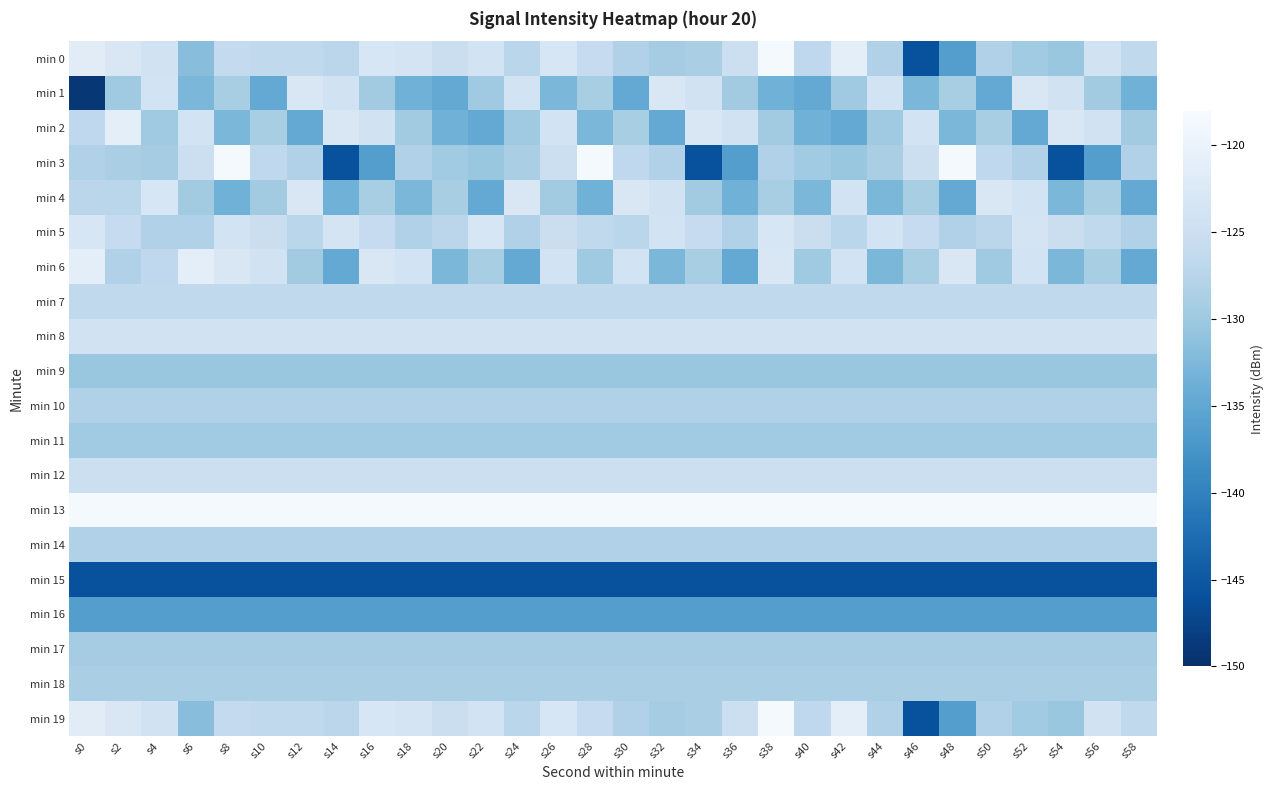

Reading left to right, list all the values displayed in this chart.

min 0: s0=-121.5	s2=-122.8	s4=-124.0	s6=-131.6	s8=-126.1	s10=-126.4	s12=-126.4	s14=-127.0	s16=-123.1	s18=-123.7	s20=-125.0	s22=-123.9	s24=-127.2	s26=-123.1	s28=-125.9	s30=-128.1	s32=-129.3	s34=-128.8	s36=-124.9	s38=-118.5	s40=-126.5	s42=-121.1	s44=-128.2	s46=-145.9	s48=-136.1	s50=-128.2	s52=-129.6	s54=-130.3	s56=-124.1	s58=-126.4
min 1: s0=-149.1	s2=-129.8	s4=-124.0	s6=-132.7	s8=-128.9	s10=-134.7	s12=-122.9	s14=-124.1	s16=-129.5	s18=-133.6	s20=-134.7	s22=-129.8	s24=-124.0	s26=-132.7	s28=-128.9	s30=-134.7	s32=-122.9	s34=-124.1	s36=-129.5	s38=-133.6	s40=-134.7	s42=-129.8	s44=-124.0	s46=-132.7	s48=-128.9	s50=-134.7	s52=-122.9	s54=-124.1	s56=-129.5	s58=-133.6
min 2: s0=-126.5	s2=-121.1	s4=-129.8	s6=-124.0	s8=-132.7	s10=-128.9	s12=-134.7	s14=-122.9	s16=-124.1	s18=-129.5	s20=-133.6	s22=-134.7	s24=-129.8	s26=-124.0	s28=-132.7	s30=-128.9	s32=-134.7	s34=-122.9	s36=-124.1	s38=-129.5	s40=-133.6	s42=-134.7	s44=-129.8	s46=-124.0	s48=-132.7	s50=-128.9	s52=-134.7	s54=-122.9	s56=-124.1	s58=-129.5
min 3: s0=-128.1	s2=-128.8	s4=-129.3	s6=-124.9	s8=-118.5	s10=-126.5	s12=-128.2	s14=-145.9	s16=-136.1	s18=-128.2	s20=-129.6	s22=-130.3	s24=-128.8	s26=-124.9	s28=-118.5	s30=-126.5	s32=-128.2	s34=-145.9	s36=-136.1	s38=-128.2	s40=-129.6	s42=-130.3	s44=-128.8	s46=-124.9	s48=-118.5	s50=-126.5	s52=-128.2	s54=-145.9	s56=-136.1	s58=-128.2
min 4: s0=-127.0	s2=-127.2	s4=-123.1	s6=-129.5	s8=-133.6	s10=-129.5	s12=-122.9	s14=-133.6	s16=-128.9	s18=-132.7	s20=-128.9	s22=-134.7	s24=-122.9	s26=-129.5	s28=-133.6	s30=-122.9	s32=-124.1	s34=-129.5	s36=-133.6	s38=-128.9	s40=-132.7	s42=-124.0	s44=-132.7	s46=-128.9	s48=-134.7	s50=-122.9	s52=-124.0	s54=-132.7	s56=-128.9	s58=-134.7
min 5: s0=-123.1	s2=-125.9	s4=-128.1	s6=-128.2	s8=-123.9	s10=-125.0	s12=-127.2	s14=-123.7	s16=-125.9	s18=-128.1	s20=-127.0	s22=-123.1	s24=-128.1	s26=-125.0	s28=-126.4	s30=-127.2	s32=-123.9	s34=-125.9	s36=-128.2	s38=-123.1	s40=-125.0	s42=-127.2	s44=-123.9	s46=-125.9	s48=-128.1	s50=-127.0	s52=-123.7	s54=-125.0	s56=-126.4	s58=-128.2
min 6: s0=-121.1	s2=-128.2	s4=-126.5	s6=-121.1	s8=-122.9	s10=-124.1	s12=-129.5	s14=-134.7	s16=-122.9	s18=-124.0	s20=-132.7	s22=-128.9	s24=-134.7	s26=-124.0	s28=-129.8	s30=-124.0	s32=-132.7	s34=-128.9	s36=-134.7	s38=-122.9	s40=-129.8	s42=-124.0	s44=-132.7	s46=-128.9	s48=-122.9	s50=-129.8	s52=-124.0	s54=-132.7	s56=-128.9	s58=-134.7
min 7: s0=-126.4	s2=-126.4	s4=-126.4	s6=-126.4	s8=-126.4	s10=-126.4	s12=-126.4	s14=-126.4	s16=-126.4	s18=-126.4	s20=-126.4	s22=-126.4	s24=-126.4	s26=-126.4	s28=-126.4	s30=-126.4	s32=-126.4	s34=-126.4	s36=-126.4	s38=-126.4	s40=-126.4	s42=-126.4	s44=-126.4	s46=-126.4	s48=-126.4	s50=-126.4	s52=-126.4	s54=-126.4	s56=-126.4	s58=-126.4
min 8: s0=-124.1	s2=-124.1	s4=-124.1	s6=-124.1	s8=-124.1	s10=-124.1	s12=-124.1	s14=-124.1	s16=-124.1	s18=-124.1	s20=-124.1	s22=-124.1	s24=-124.1	s26=-124.1	s28=-124.1	s30=-124.1	s32=-124.1	s34=-124.1	s36=-124.1	s38=-124.1	s40=-124.1	s42=-124.1	s44=-124.1	s46=-124.1	s48=-124.1	s50=-124.1	s52=-124.1	s54=-124.1	s56=-124.1	s58=-124.1
min 9: s0=-130.3	s2=-130.3	s4=-130.3	s6=-130.3	s8=-130.3	s10=-130.3	s12=-130.3	s14=-130.3	s16=-130.3	s18=-130.3	s20=-130.3	s22=-130.3	s24=-130.3	s26=-130.3	s28=-130.3	s30=-130.3	s32=-130.3	s34=-130.3	s36=-130.3	s38=-130.3	s40=-130.3	s42=-130.3	s44=-130.3	s46=-130.3	s48=-130.3	s50=-130.3	s52=-130.3	s54=-130.3	s56=-130.3	s58=-130.3
min 10: s0=-128.2	s2=-128.2	s4=-128.2	s6=-128.2	s8=-128.2	s10=-128.2	s12=-128.2	s14=-128.2	s16=-128.2	s18=-128.2	s20=-128.2	s22=-128.2	s24=-128.2	s26=-128.2	s28=-128.2	s30=-128.2	s32=-128.2	s34=-128.2	s36=-128.2	s38=-128.2	s40=-128.2	s42=-128.2	s44=-128.2	s46=-128.2	s48=-128.2	s50=-128.2	s52=-128.2	s54=-128.2	s56=-128.2	s58=-128.2
min 11: s0=-129.6	s2=-129.6	s4=-129.6	s6=-129.6	s8=-129.6	s10=-129.6	s12=-129.6	s14=-129.6	s16=-129.6	s18=-129.6	s20=-129.6	s22=-129.6	s24=-129.6	s26=-129.6	s28=-129.6	s30=-129.6	s32=-129.6	s34=-129.6	s36=-129.6	s38=-129.6	s40=-129.6	s42=-129.6	s44=-129.6	s46=-129.6	s48=-129.6	s50=-129.6	s52=-129.6	s54=-129.6	s56=-129.6	s58=-129.6
min 12: s0=-124.9	s2=-124.9	s4=-124.9	s6=-124.9	s8=-124.9	s10=-124.9	s12=-124.9	s14=-124.9	s16=-124.9	s18=-124.9	s20=-124.9	s22=-124.9	s24=-124.9	s26=-124.9	s28=-124.9	s30=-124.9	s32=-124.9	s34=-124.9	s36=-124.9	s38=-124.9	s40=-124.9	s42=-124.9	s44=-124.9	s46=-124.9	s48=-124.9	s50=-124.9	s52=-124.9	s54=-124.9	s56=-124.9	s58=-124.9
min 13: s0=-118.5	s2=-118.5	s4=-118.5	s6=-118.5	s8=-118.5	s10=-118.5	s12=-118.5	s14=-118.5	s16=-118.5	s18=-118.5	s20=-118.5	s22=-118.5	s24=-118.5	s26=-118.5	s28=-118.5	s30=-118.5	s32=-118.5	s34=-118.5	s36=-118.5	s38=-118.5	s40=-118.5	s42=-118.5	s44=-118.5	s46=-118.5	s48=-118.5	s50=-118.5	s52=-118.5	s54=-118.5	s56=-118.5	s58=-118.5
min 14: s0=-128.2	s2=-128.2	s4=-128.2	s6=-128.2	s8=-128.2	s10=-128.2	s12=-128.2	s14=-128.2	s16=-128.2	s18=-128.2	s20=-128.2	s22=-128.2	s24=-128.2	s26=-128.2	s28=-128.2	s30=-128.2	s32=-128.2	s34=-128.2	s36=-128.2	s38=-128.2	s40=-128.2	s42=-128.2	s44=-128.2	s46=-128.2	s48=-128.2	s50=-128.2	s52=-128.2	s54=-128.2	s56=-128.2	s58=-128.2
min 15: s0=-145.9	s2=-145.9	s4=-145.9	s6=-145.9	s8=-145.9	s10=-145.9	s12=-145.9	s14=-145.9	s16=-145.9	s18=-145.9	s20=-145.9	s22=-145.9	s24=-145.9	s26=-145.9	s28=-145.9	s30=-145.9	s32=-145.9	s34=-145.9	s36=-145.9	s38=-145.9	s40=-145.9	s42=-145.9	s44=-145.9	s46=-145.9	s48=-145.9	s50=-145.9	s52=-145.9	s54=-145.9	s56=-145.9	s58=-145.9
min 16: s0=-136.1	s2=-136.1	s4=-136.1	s6=-136.1	s8=-136.1	s10=-136.1	s12=-136.1	s14=-136.1	s16=-136.1	s18=-136.1	s20=-136.1	s22=-136.1	s24=-136.1	s26=-136.1	s28=-136.1	s30=-136.1	s32=-136.1	s34=-136.1	s36=-136.1	s38=-136.1	s40=-136.1	s42=-136.1	s44=-136.1	s46=-136.1	s48=-136.1	s50=-136.1	s52=-136.1	s54=-136.1	s56=-136.1	s58=-136.1
min 17: s0=-129.3	s2=-129.3	s4=-129.3	s6=-129.3	s8=-129.3	s10=-129.3	s12=-129.3	s14=-129.3	s16=-129.3	s18=-129.3	s20=-129.3	s22=-129.3	s24=-129.3	s26=-129.3	s28=-129.3	s30=-129.3	s32=-129.3	s34=-129.3	s36=-129.3	s38=-129.3	s40=-129.3	s42=-129.3	s44=-129.3	s46=-129.3	s48=-129.3	s50=-129.3	s52=-129.3	s54=-129.3	s56=-129.3	s58=-129.3
min 18: s0=-128.8	s2=-128.8	s4=-128.8	s6=-128.8	s8=-128.8	s10=-128.8	s12=-128.8	s14=-128.8	s16=-128.8	s18=-128.8	s20=-128.8	s22=-128.8	s24=-128.8	s26=-128.8	s28=-128.8	s30=-128.8	s32=-128.8	s34=-128.8	s36=-128.8	s38=-128.8	s40=-128.8	s42=-128.8	s44=-128.8	s46=-128.8	s48=-128.8	s50=-128.8	s52=-128.8	s54=-128.8	s56=-128.8	s58=-128.8
min 19: s0=-121.5	s2=-122.8	s4=-124.0	s6=-131.6	s8=-126.1	s10=-126.4	s12=-126.4	s14=-127.0	s16=-123.1	s18=-123.7	s20=-125.0	s22=-123.9	s24=-127.2	s26=-123.1	s28=-125.9	s30=-128.1	s32=-129.3	s34=-128.8	s36=-124.9	s38=-118.5	s40=-126.5	s42=-121.1	s44=-128.2	s46=-145.9	s48=-136.1	s50=-128.2	s52=-129.6	s54=-130.3	s56=-124.1	s58=-126.4